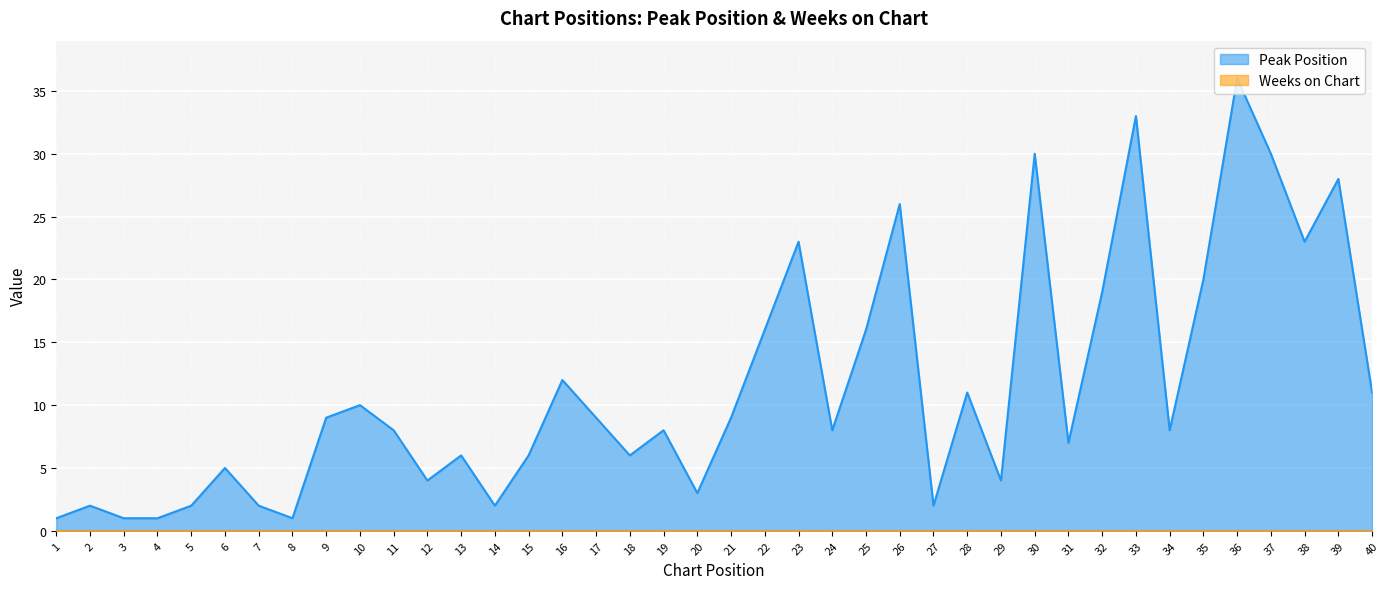

How many lines are shown in the chart?

2